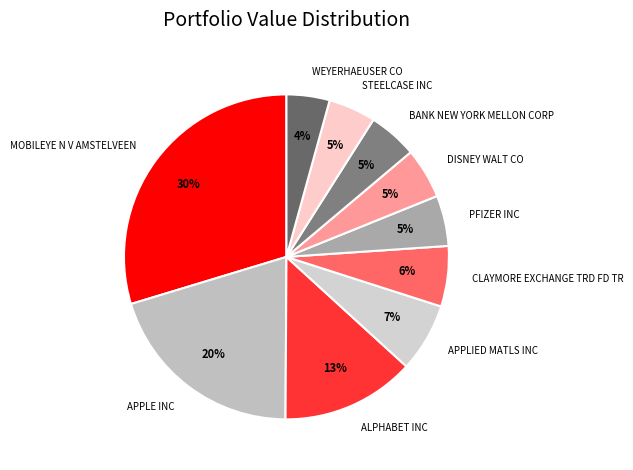

To the nearest percent, what percentage of the pie is MOBILEYE N V AMSTELVEEN?

30%